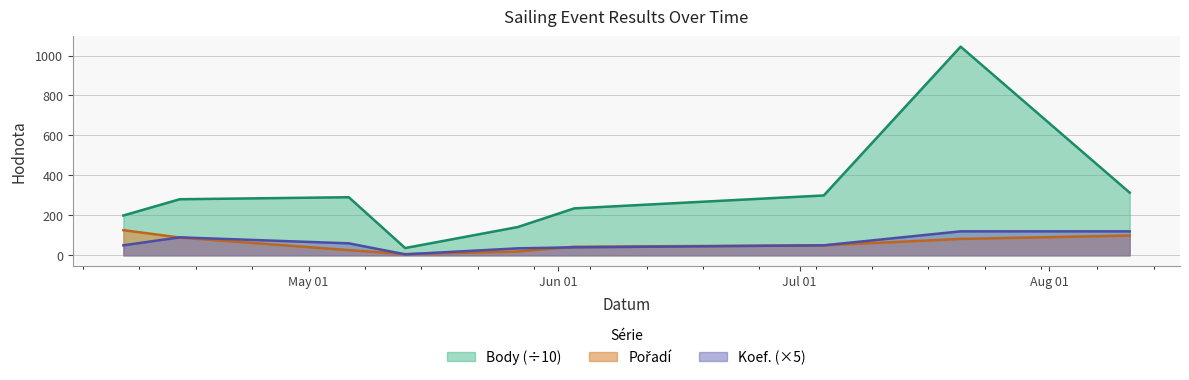

What position from the left is 2017-04-15?

2